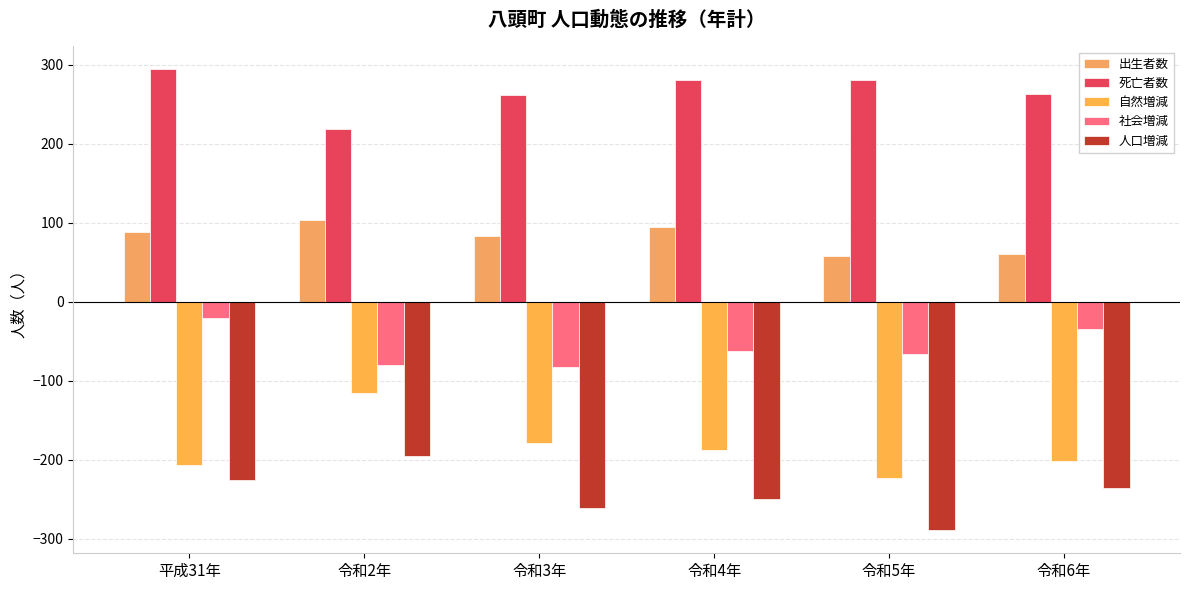

List the series in order of their peak value, highest first.

死亡者数, 出生者数, 社会増減, 自然増減, 人口増減